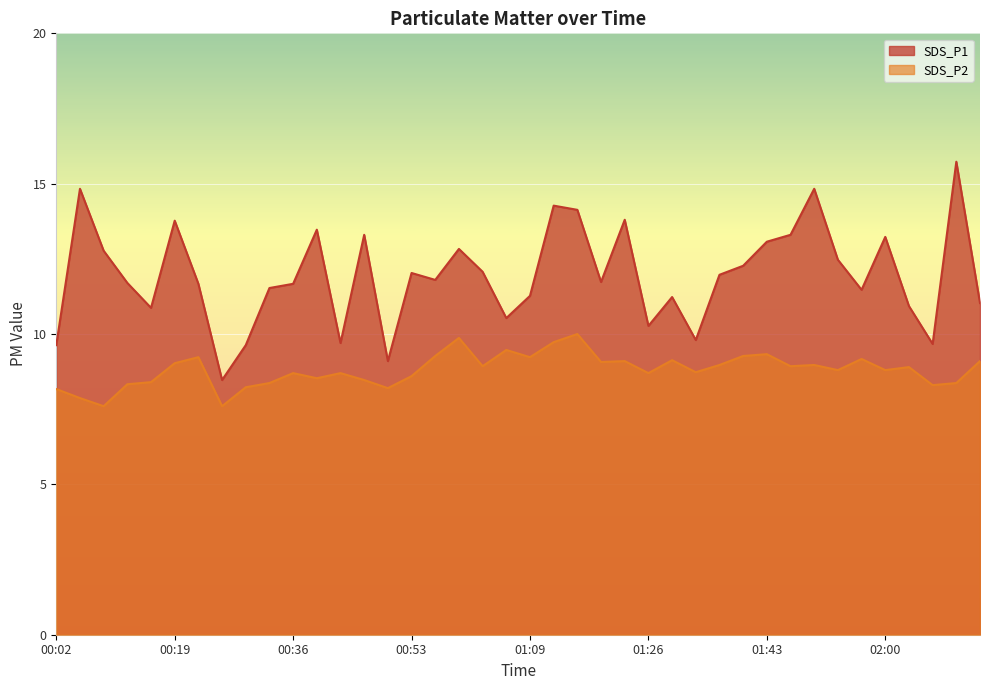

In SDS_P1, how many points are lower than both neighbors (excluding endpoints)?

11